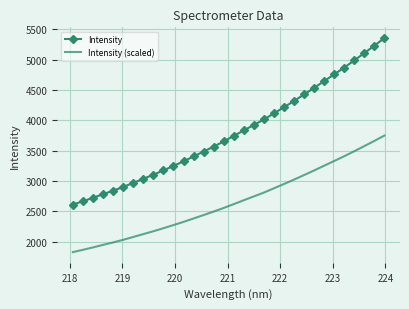

Rank the series by their average value, from highest to lowest.

Intensity, Intensity (scaled)